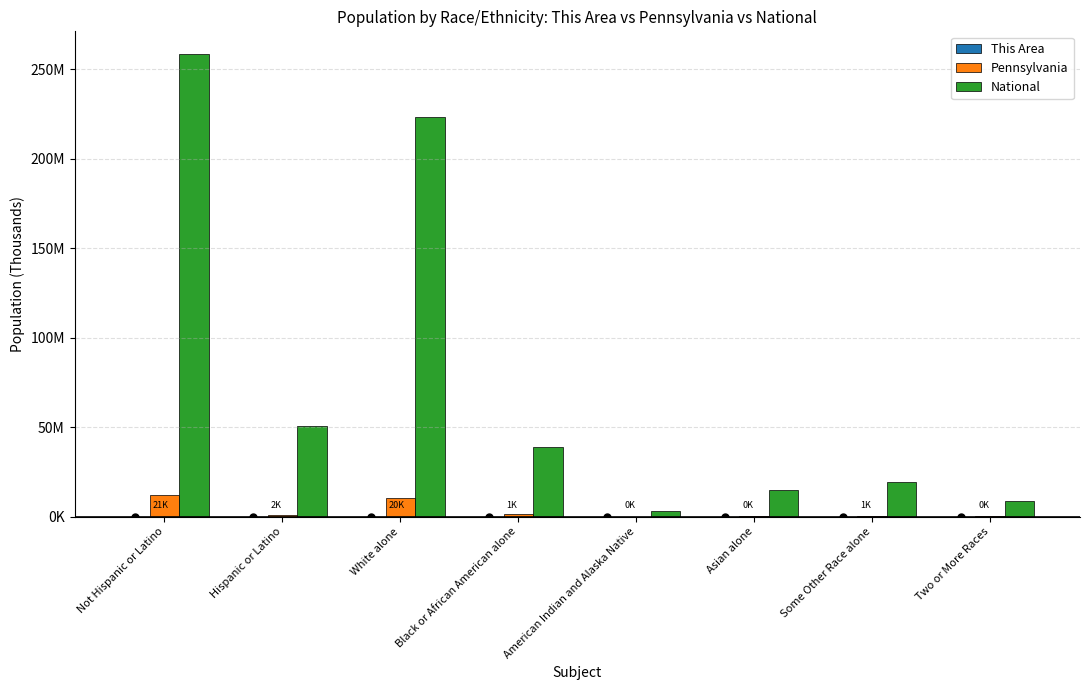

True or false: National has a value of 66456.1 at Hispanic or Latino.

False